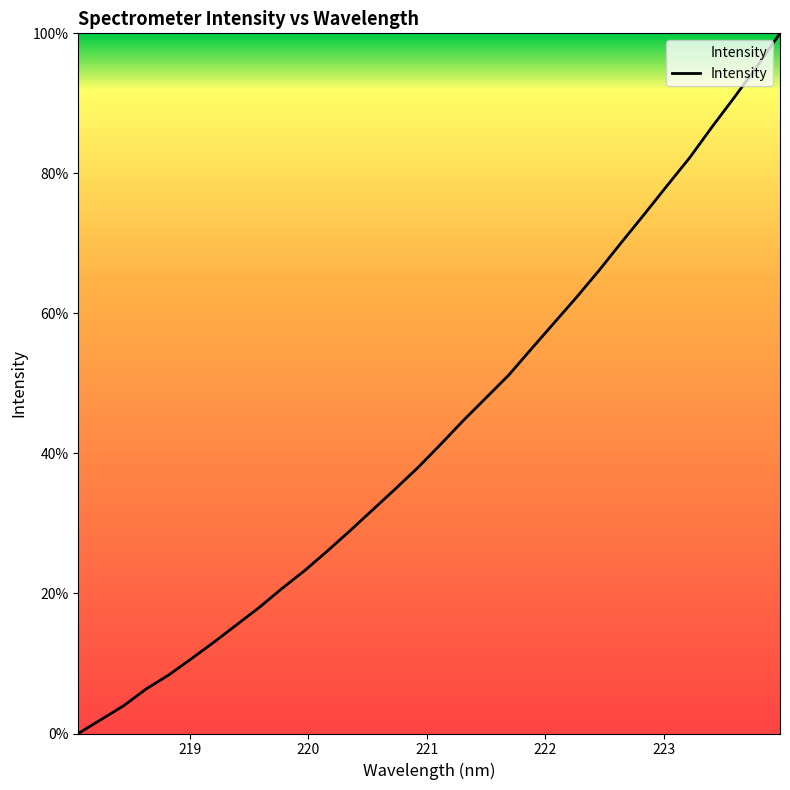

What is the greatest value displayed?

100.0